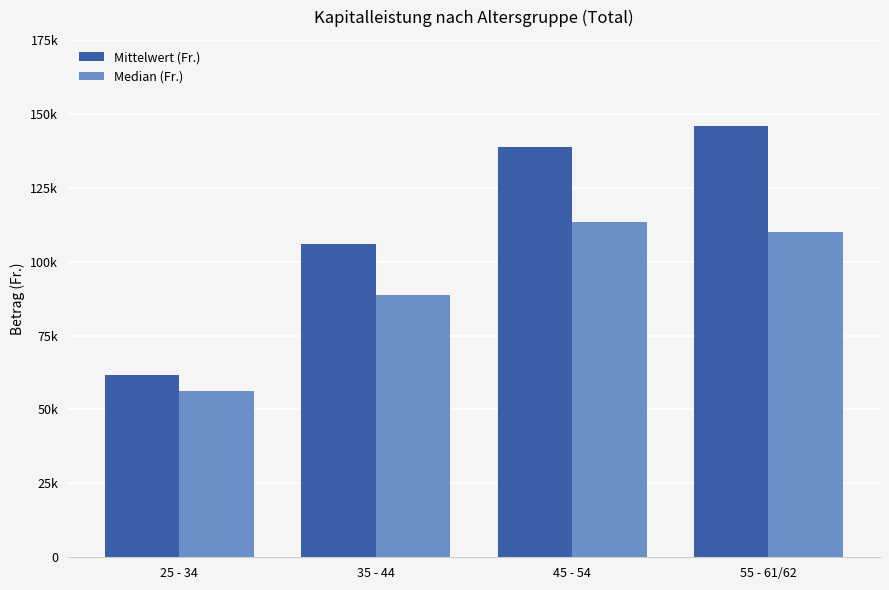

What are all the series names shown in the legend?

Mittelwert (Fr.), Median (Fr.)